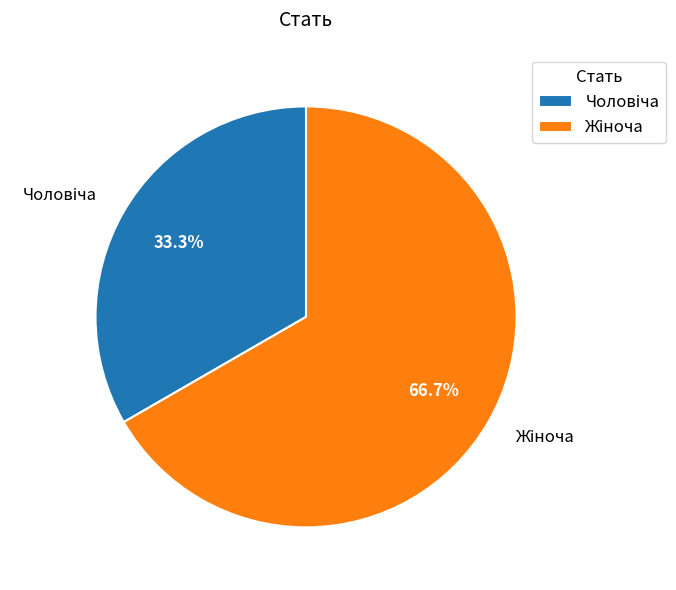

Does any single category account for the majority?

Yes